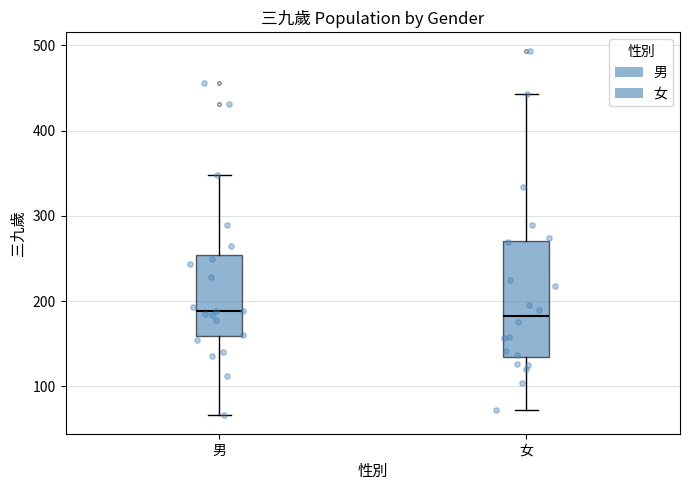

Which box is the tallest, from its lower edge to its upper edge?

女